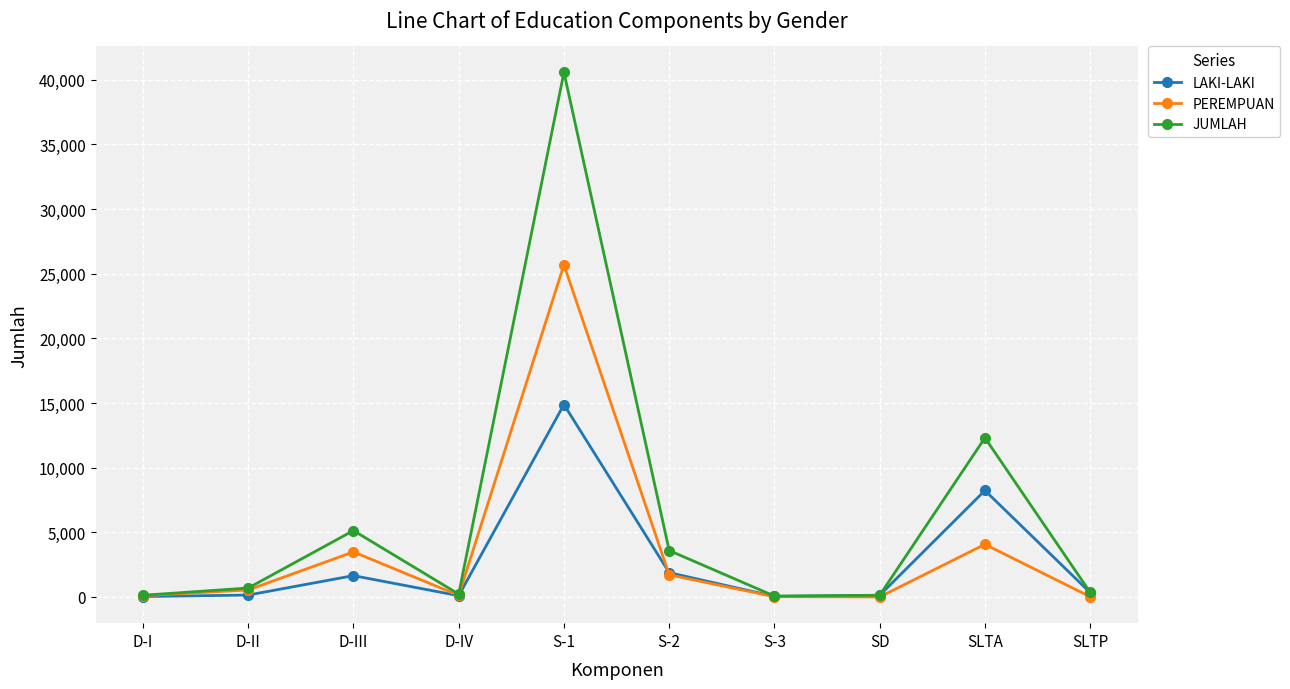

What is the average value of the LAKI-LAKI series?

2745